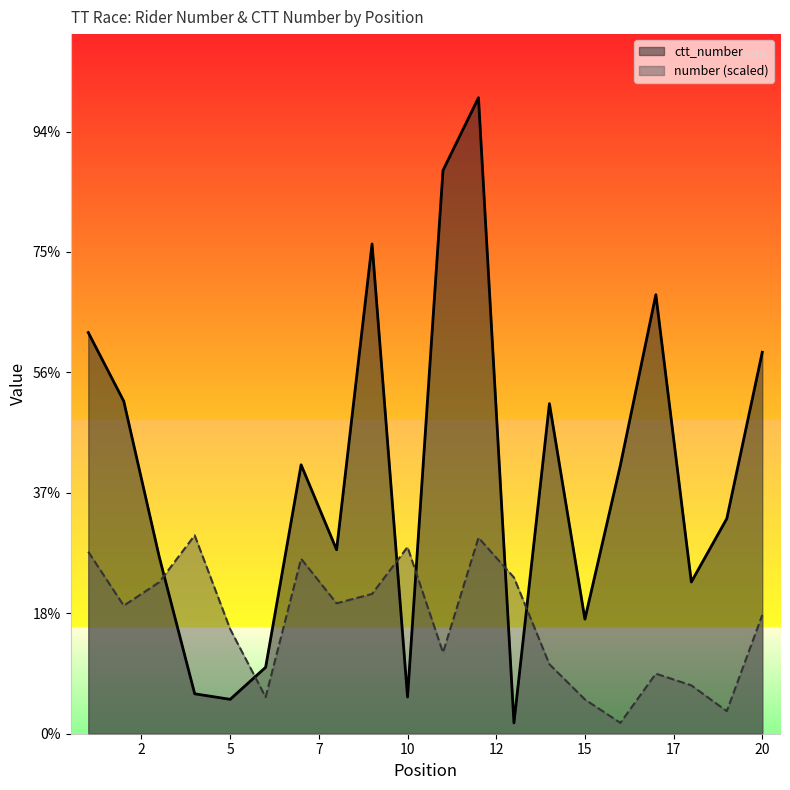

List the series in order of their overall mean, lowest first.

number (scaled), ctt_number